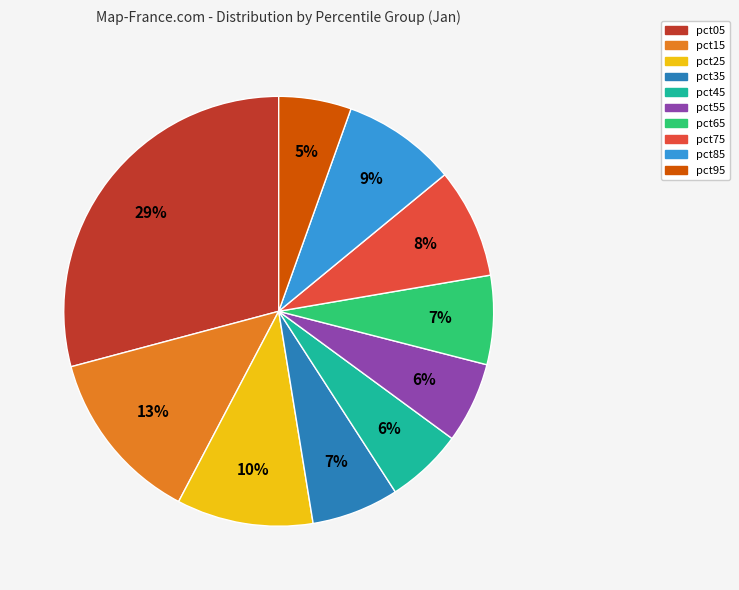

Which has a higher value, pct55 or pct75?

pct75